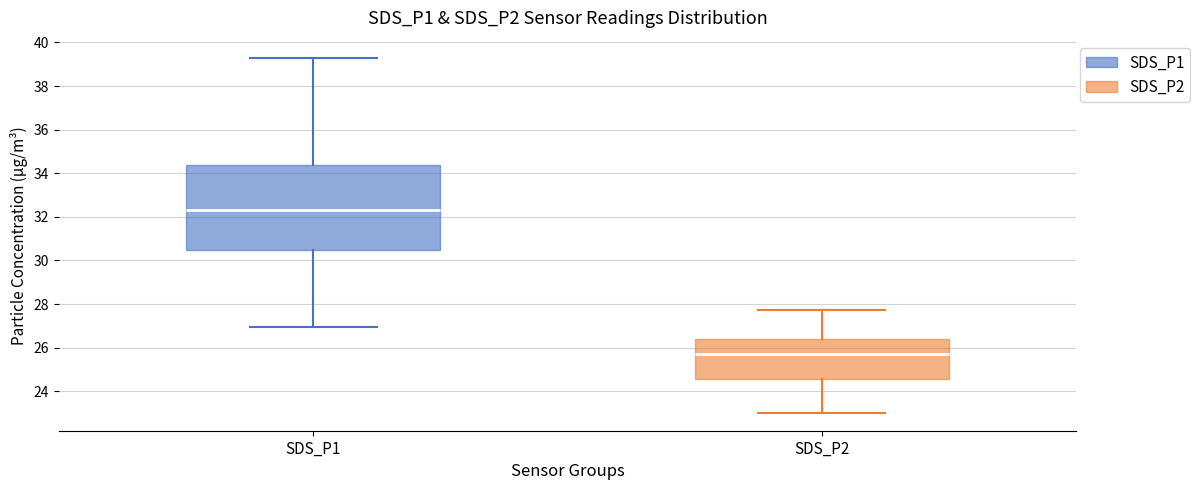

Reading left to right, read every box against the y-axis: the position of its median line, the range the box covers, and the ends of its whiskers. The values are not printed on the chart, so give them approximately, as read against the axis.

SDS_P1: median 32.4, box 30.4 to 34.4, whiskers 27.0 to 39.2
SDS_P2: median 25.8, box 24.6 to 26.4, whiskers 23.0 to 27.8